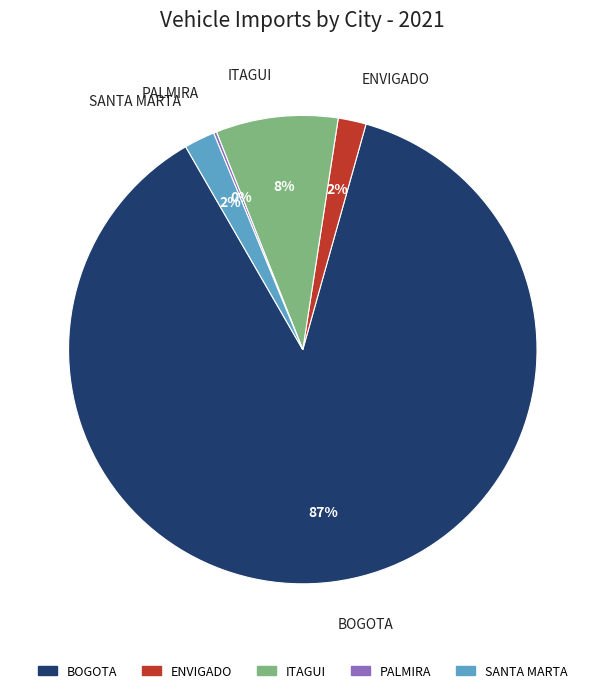

To the nearest percent, what is the combined percentage of BOGOTA and ITAGUI?

96%